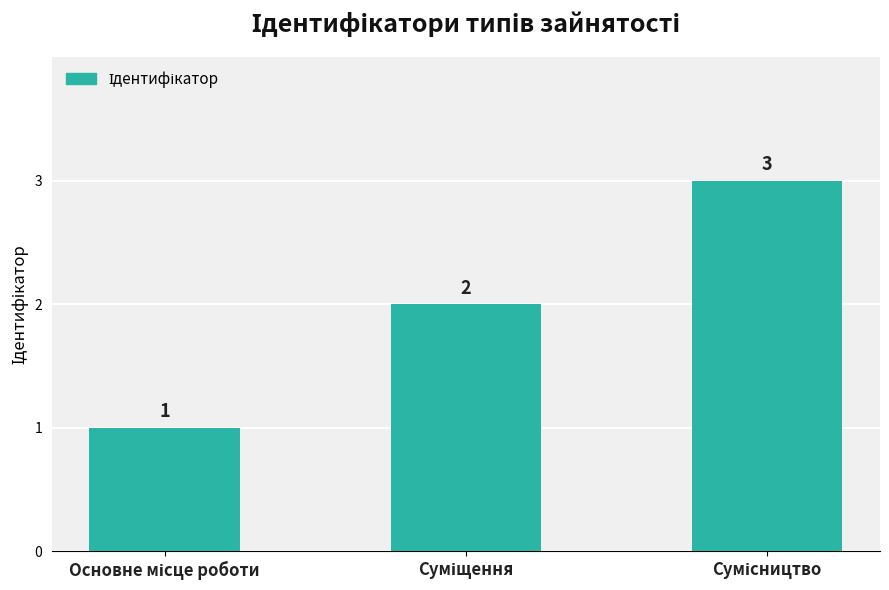

What is the value of the 1st bar from the left?

1